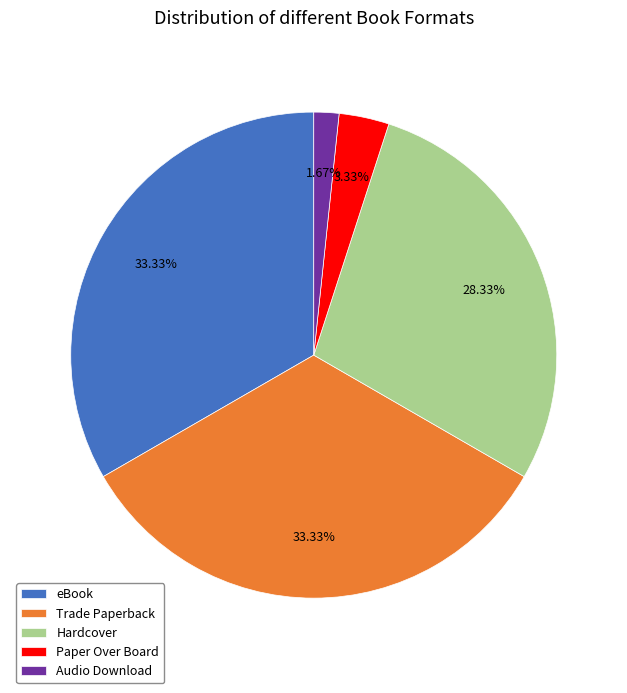

Between Audio Download and Hardcover, which is larger?

Hardcover